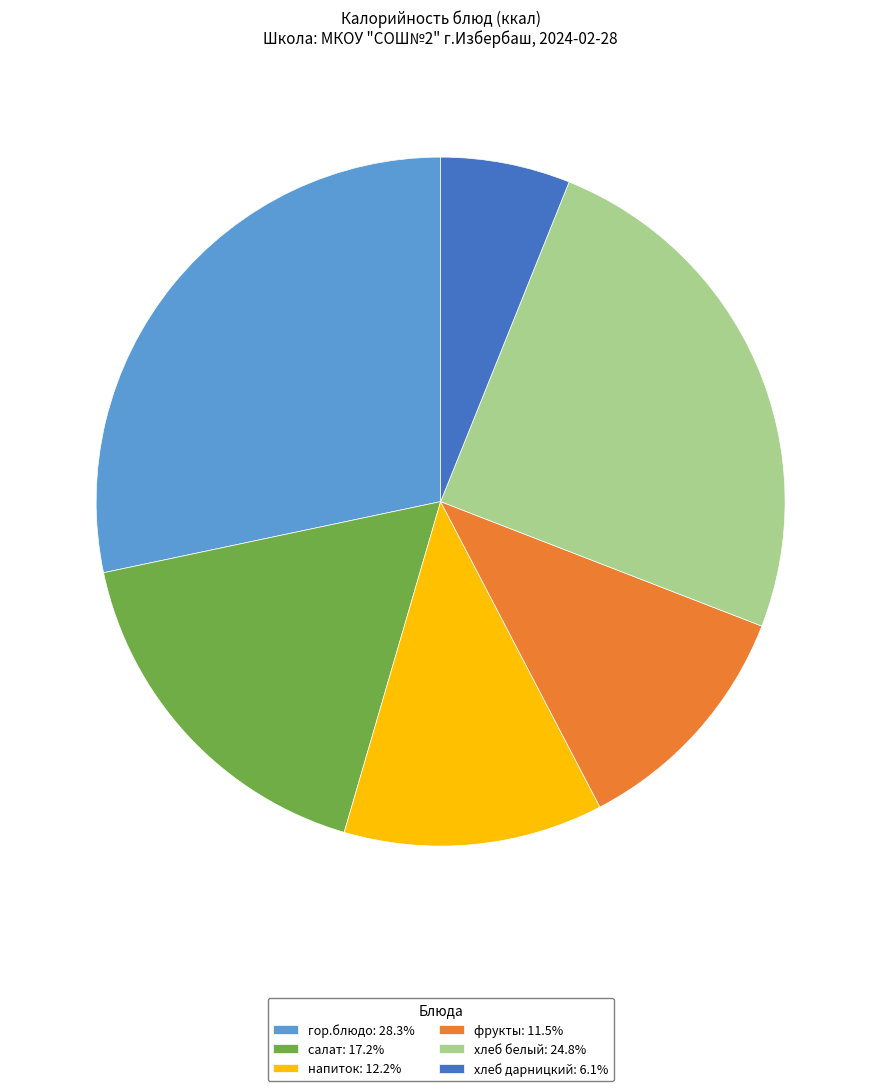

Does any single category account for the majority?

No